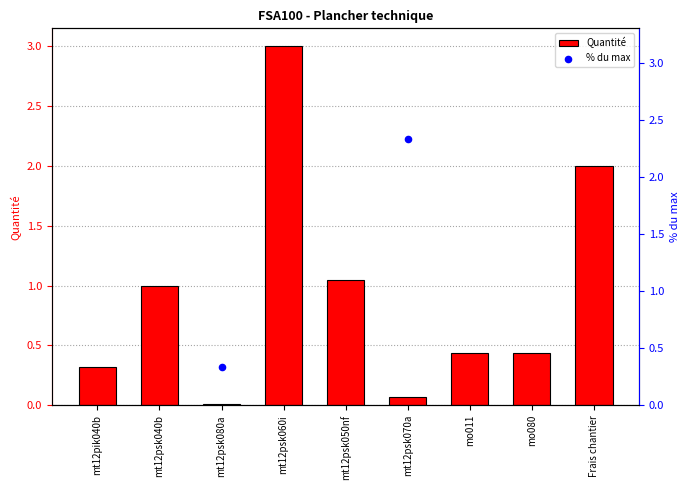

At which category is the sum across all series the highest?

mt12psk060i